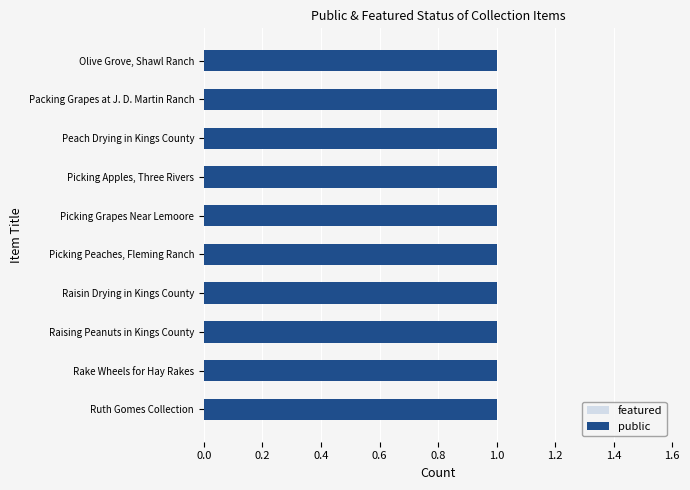

How many groups of bars are there?

10